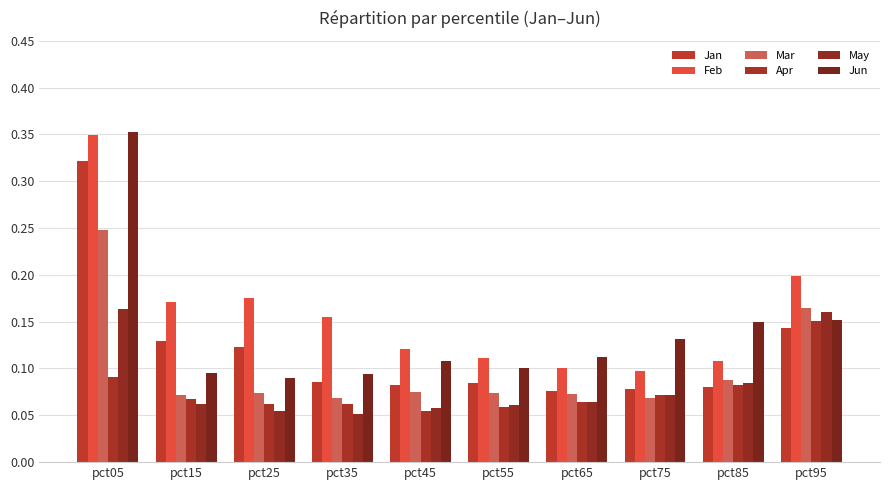

At how many categories does at least one series exceed 0?

10